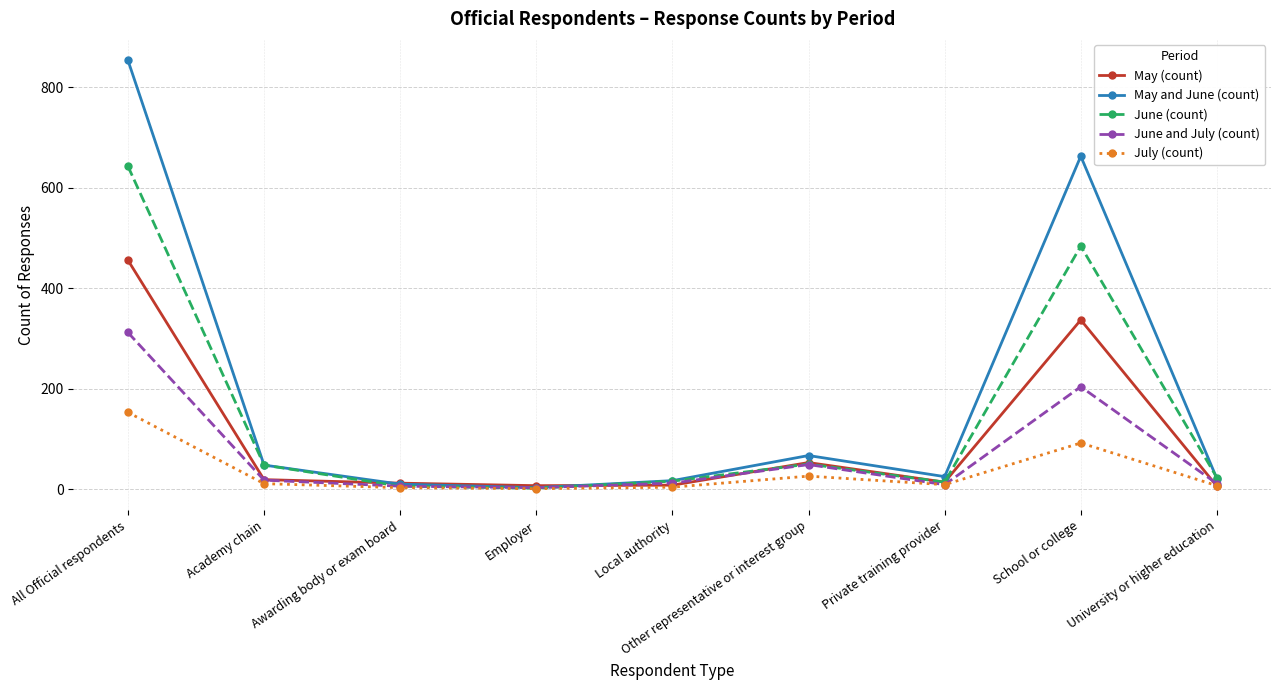

What is the label of the 4th point from the right?

Other representative or interest group